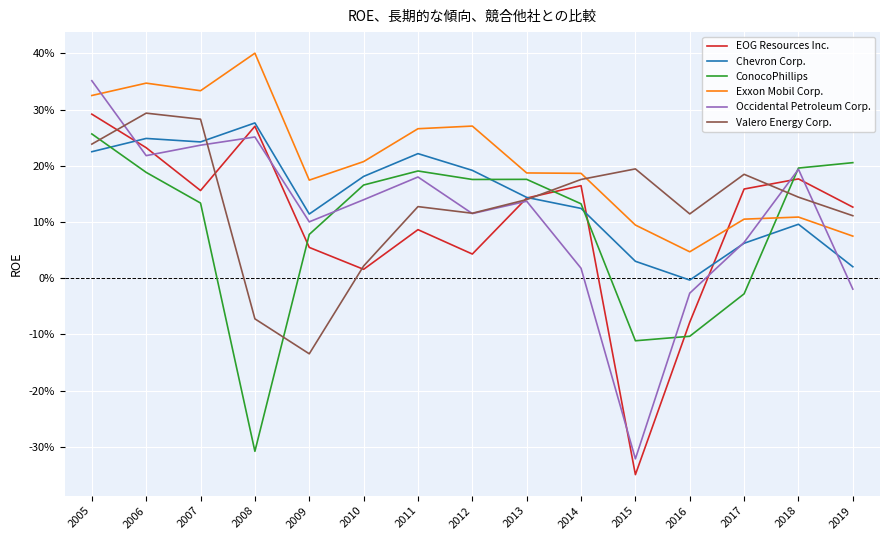

What is the total value across all series at 2010?

0.7